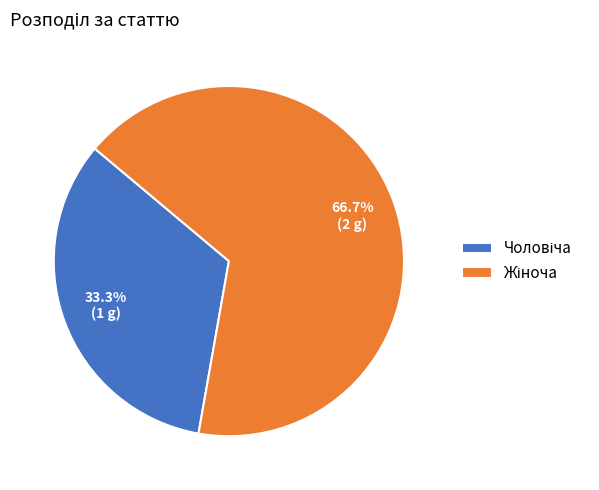

To the nearest percent, what is the average slice percentage?

50%